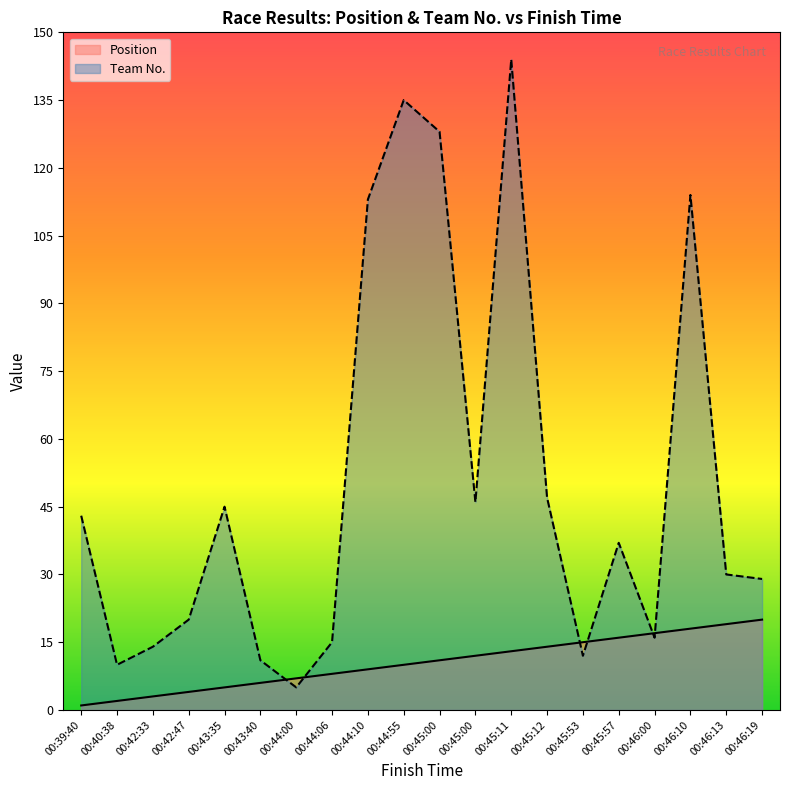

List the series in order of their peak value, highest first.

Team No., Position